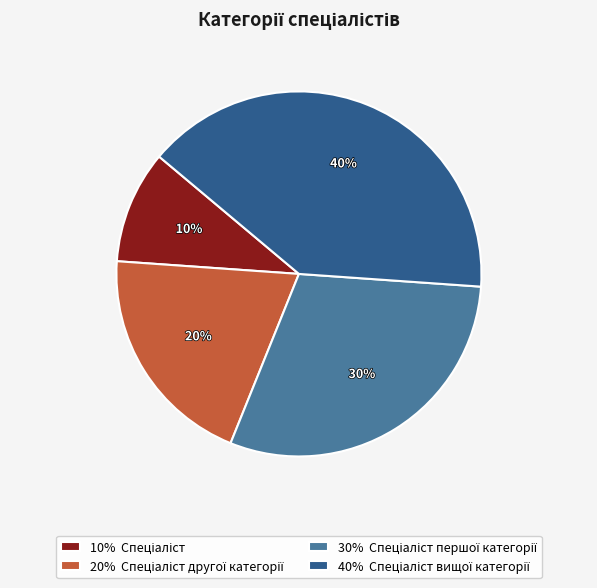

To the nearest percent, what is the difference between the largest and smallest slice percentages?

30%